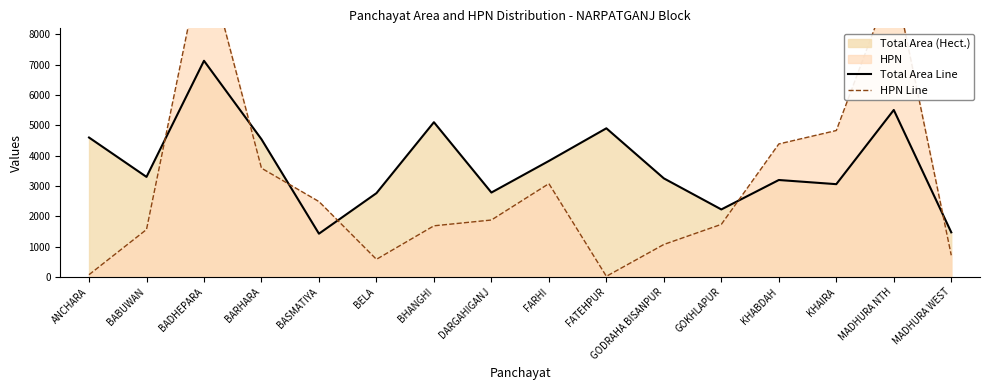

What is the difference between the HPN Line values at BADHEPARA and GODRAHA BISANPUR?

9704.0